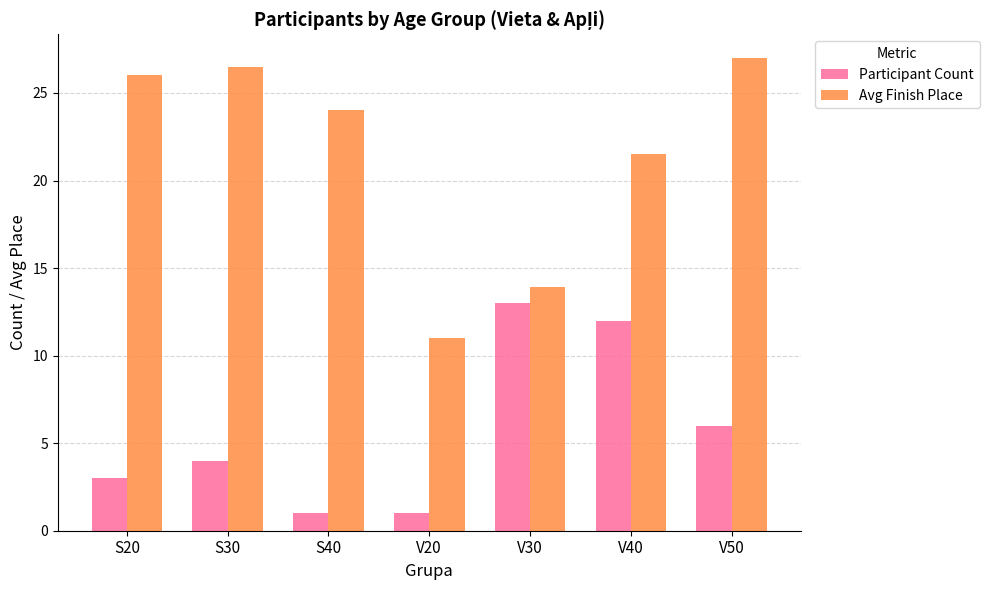

What is the average value of the Participant Count series?

5.7